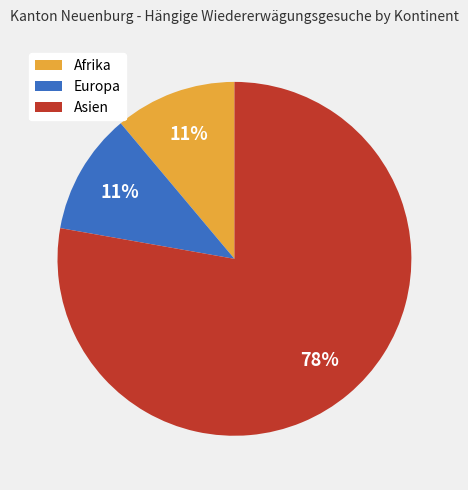

Between Europa and Asien, which is larger?

Asien